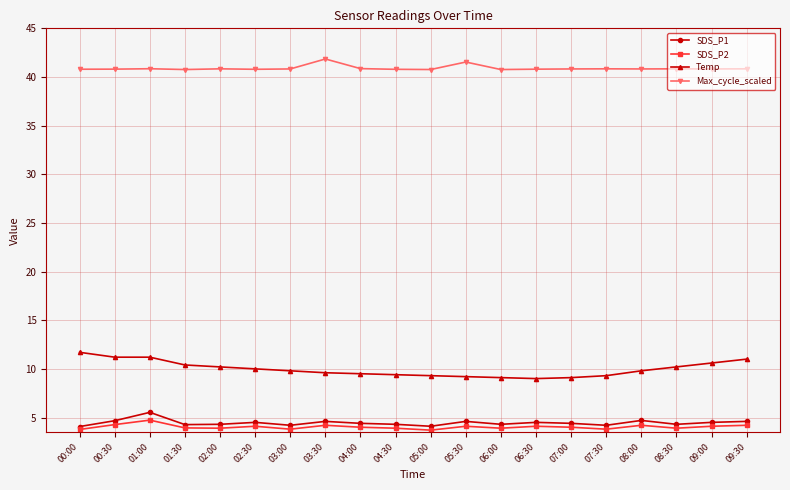

True or false: SDS_P2 has more than 1 points higher than both neighbors.

True